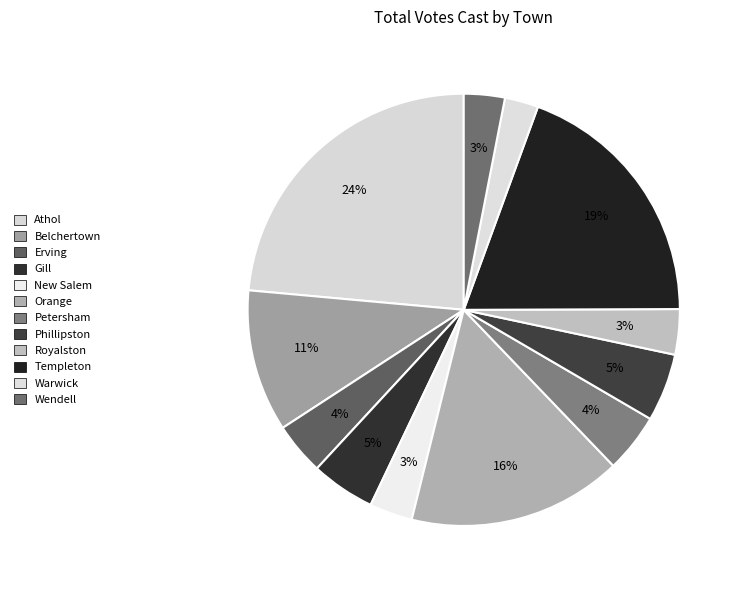

To the nearest percent, what is the difference between the largest and smallest slice percentages?

21%